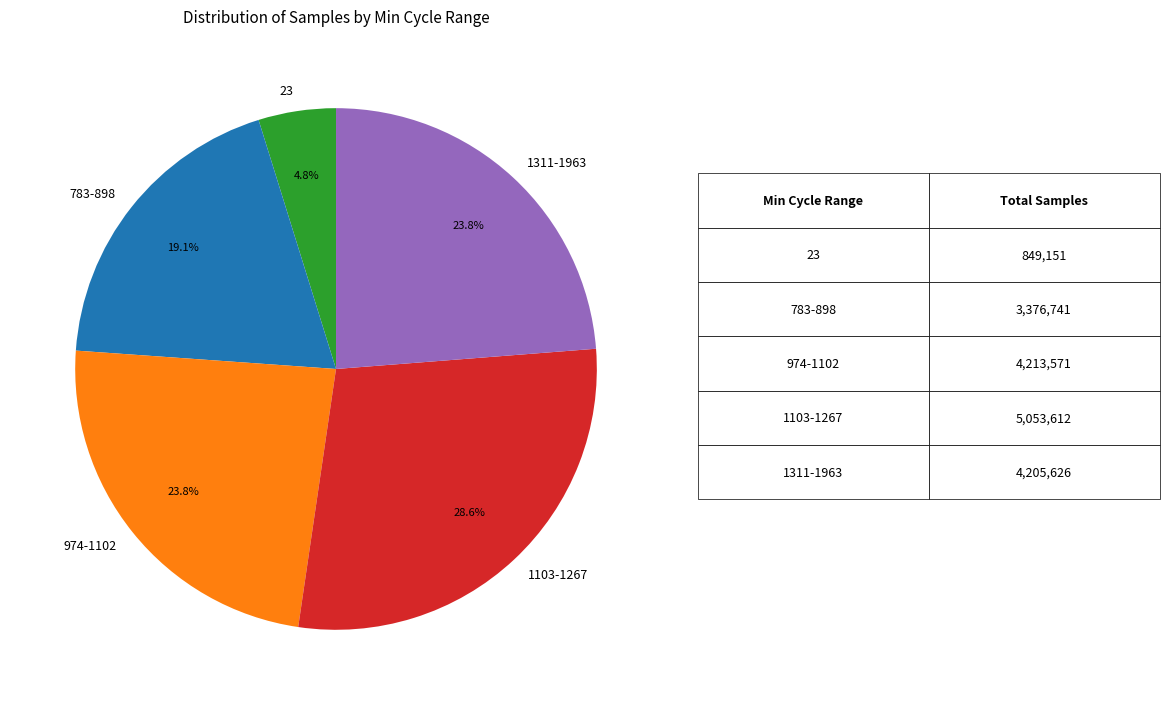

Which category has the biggest portion of the pie?

1103-1267